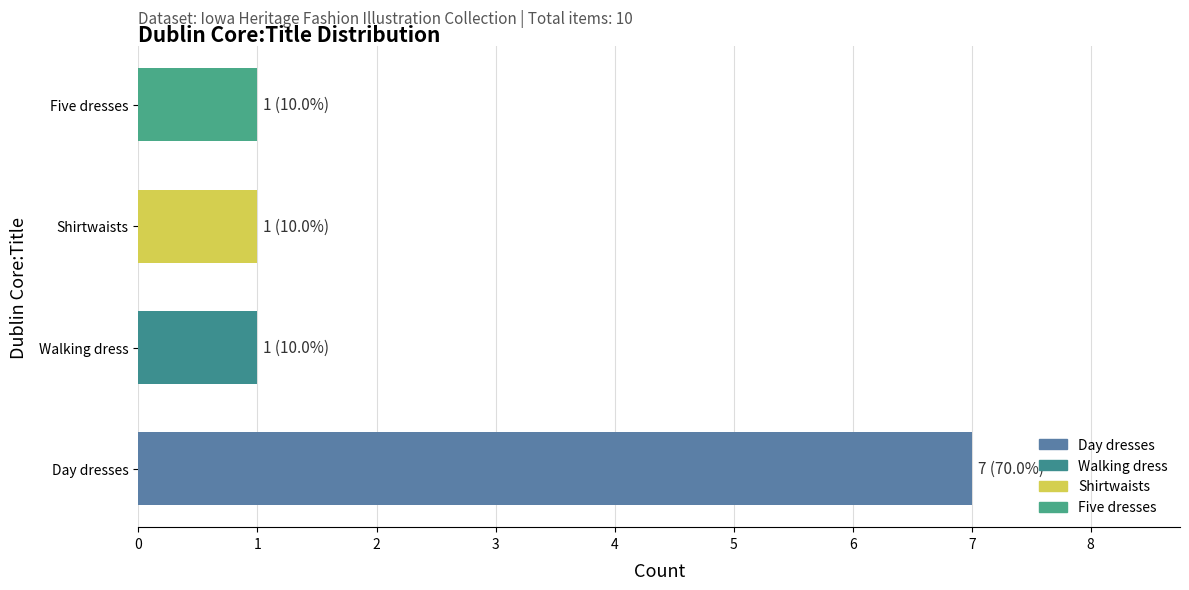

Reading left to right, what are all the values shown in this chart?

7	1	1	1